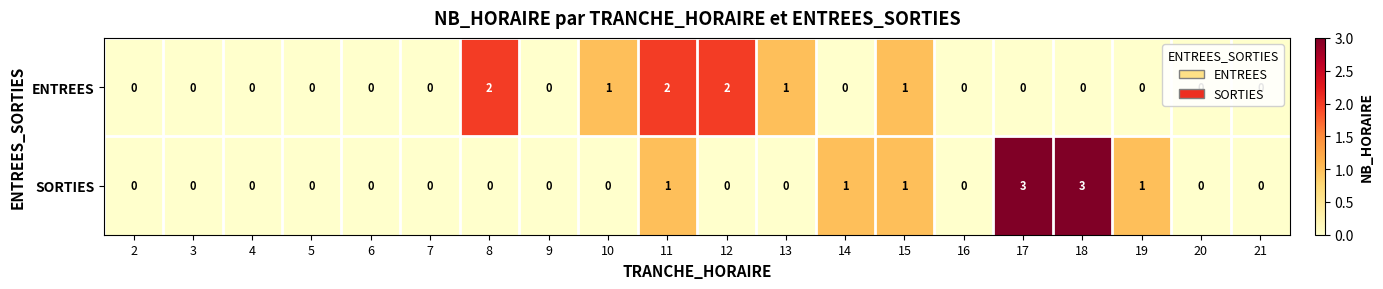

List the series in order of their overall mean, lowest first.

ENTREES, SORTIES